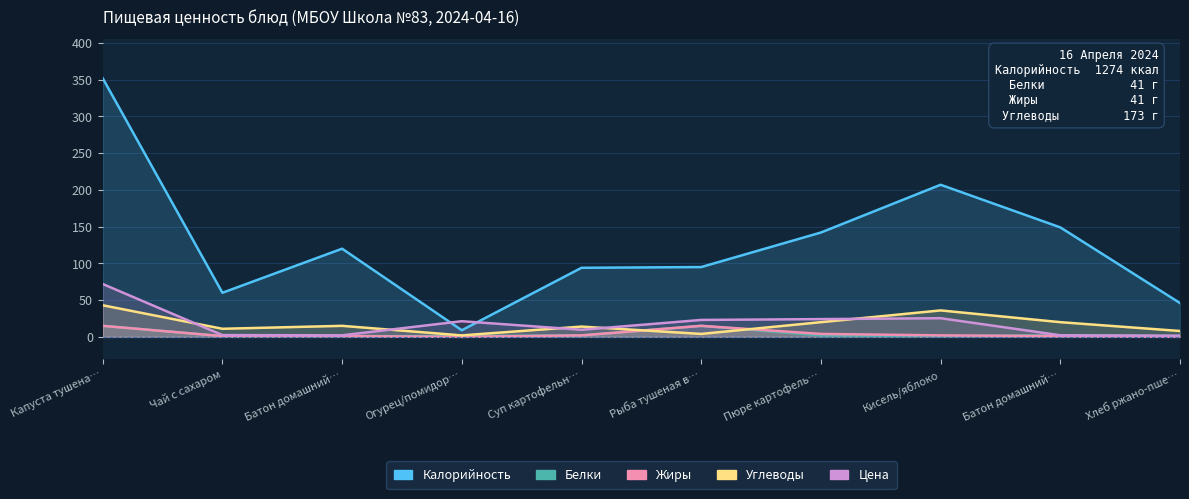

Which has a higher value, Хлеб ржано-пше… or Огурец/помидор…?

Хлеб ржано-пше…